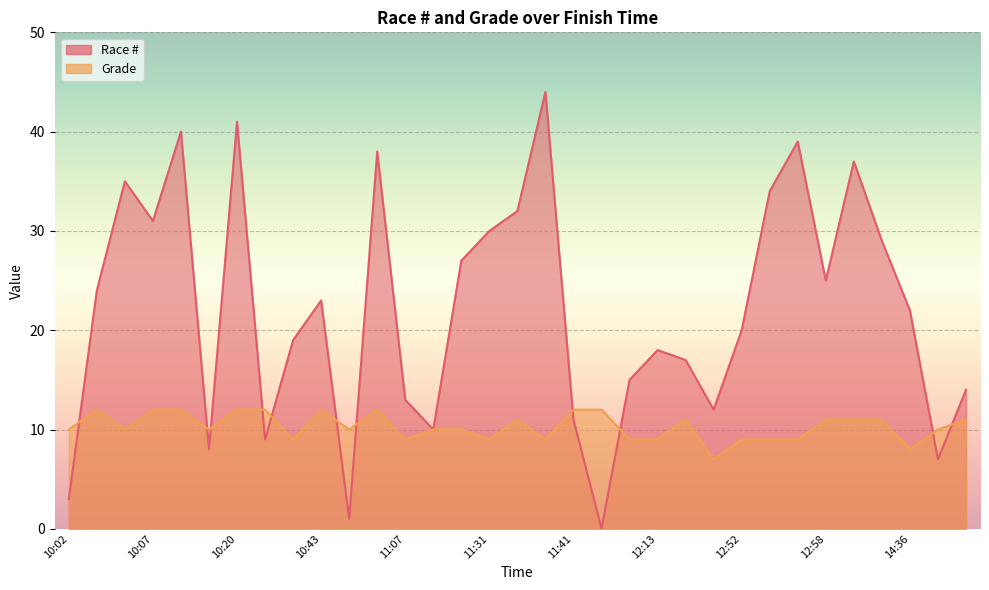

What is the sum of all Race # values?

728